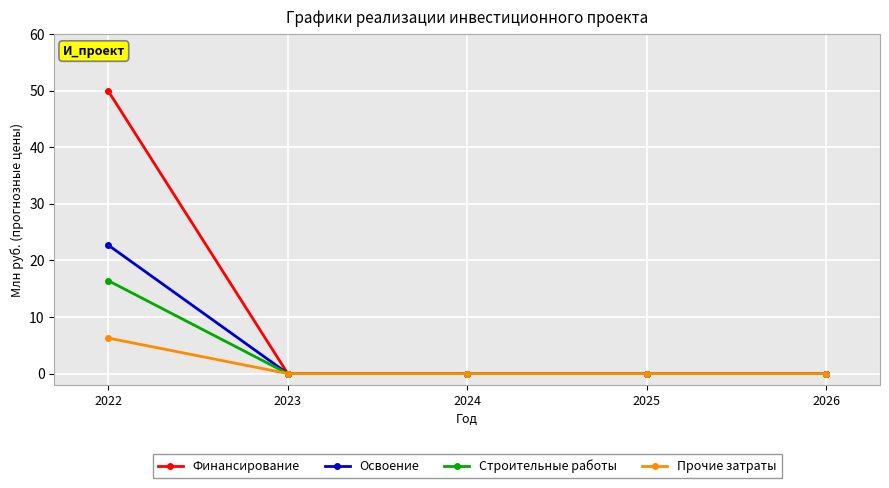

What is the difference between the maximum and minimum values in the Освоение series?

22.7